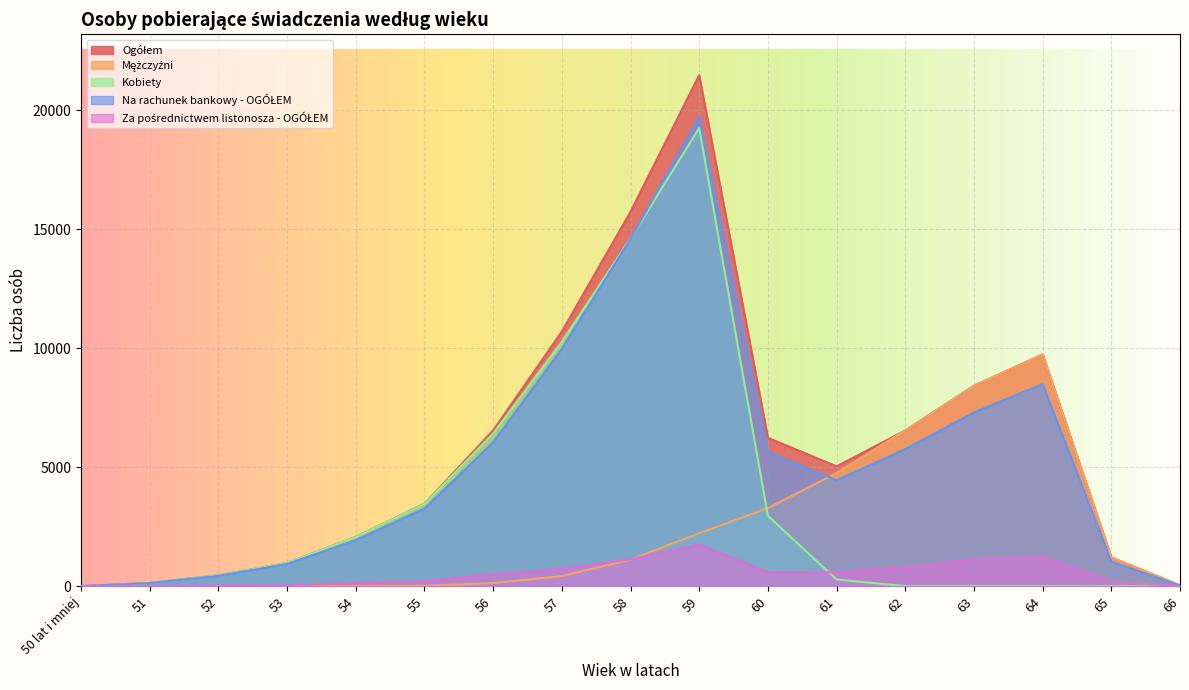

How many intersections are there between Kobiety and Mężczyźni?

1